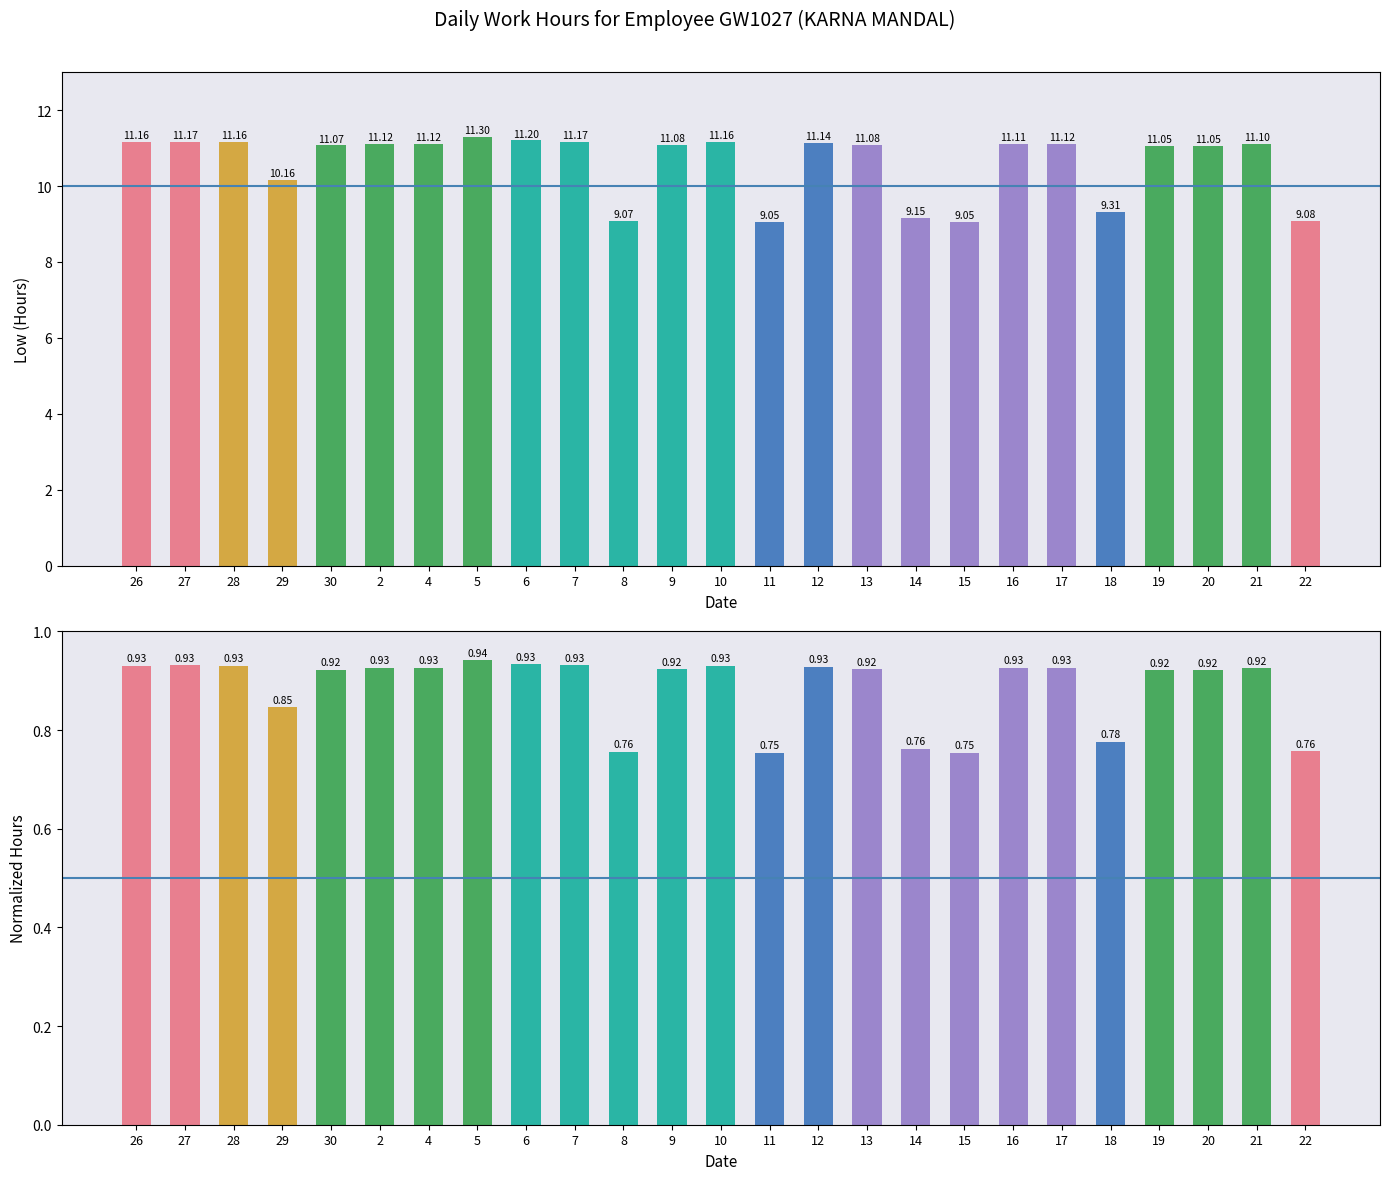

What is the label of the 1st bar from the left?

26